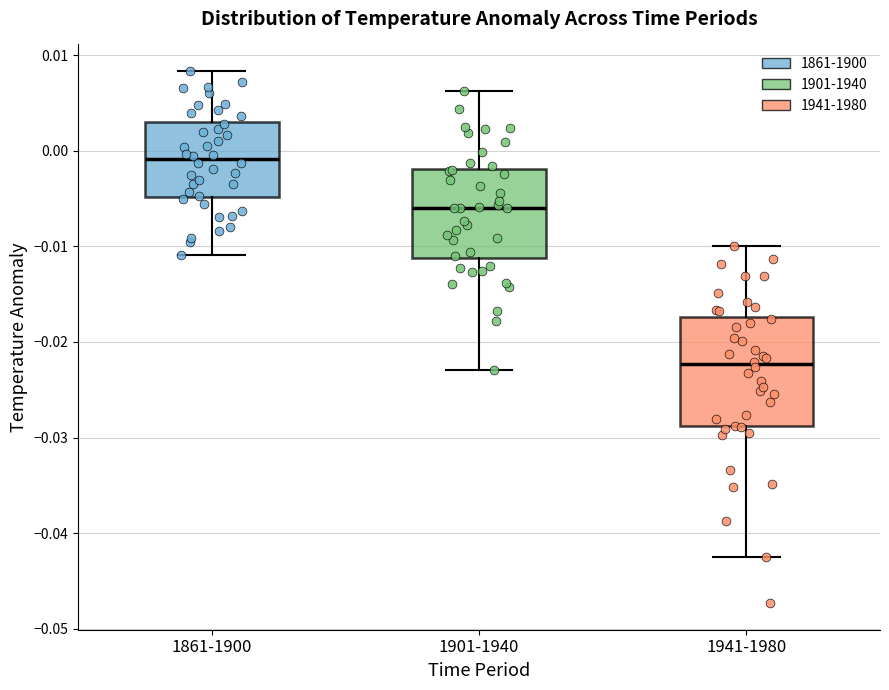

Reading left to right, read every box against the y-axis: the position of its median line, the range the box covers, and the ends of its whiskers. The values are not printed on the chart, so give them approximately, as read against the axis.

1861-1900: median -0.001, box -0.005 to 0.003, whiskers -0.011 to 0.008
1901-1940: median -0.006, box -0.011 to -0.002, whiskers -0.023 to 0.006
1941-1980: median -0.022, box -0.029 to -0.017, whiskers -0.042 to -0.010